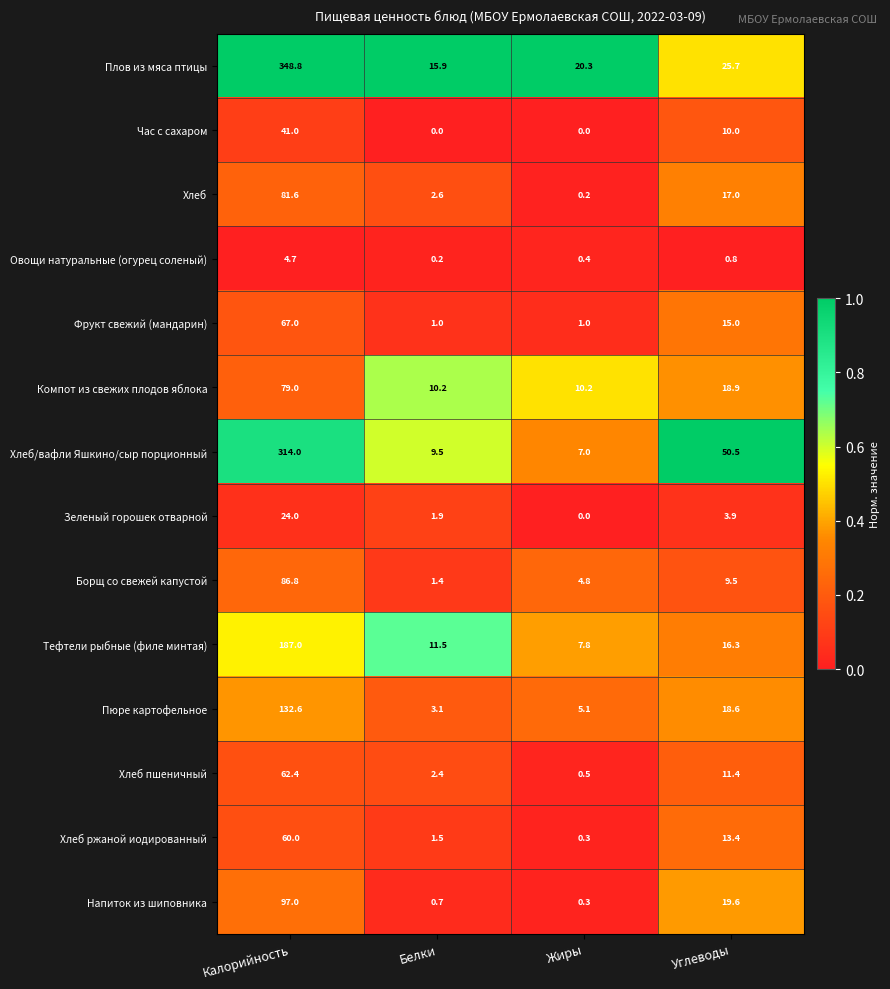

List the series in order of their peak value, lowest first.

Овощи натуральные (огурец соленый), Зеленый горошек отварной, Час с сахаром, Хлеб ржаной иодированный, Хлеб пшеничный, Фрукт свежий (мандарин), Компот из свежих плодов яблока, Хлеб, Борщ со свежей капустой, Напиток из шиповника, Пюре картофельное, Тефтели рыбные (филе минтая), Хлеб/вафли Яшкино/сыр порционный, Плов из мяса птицы